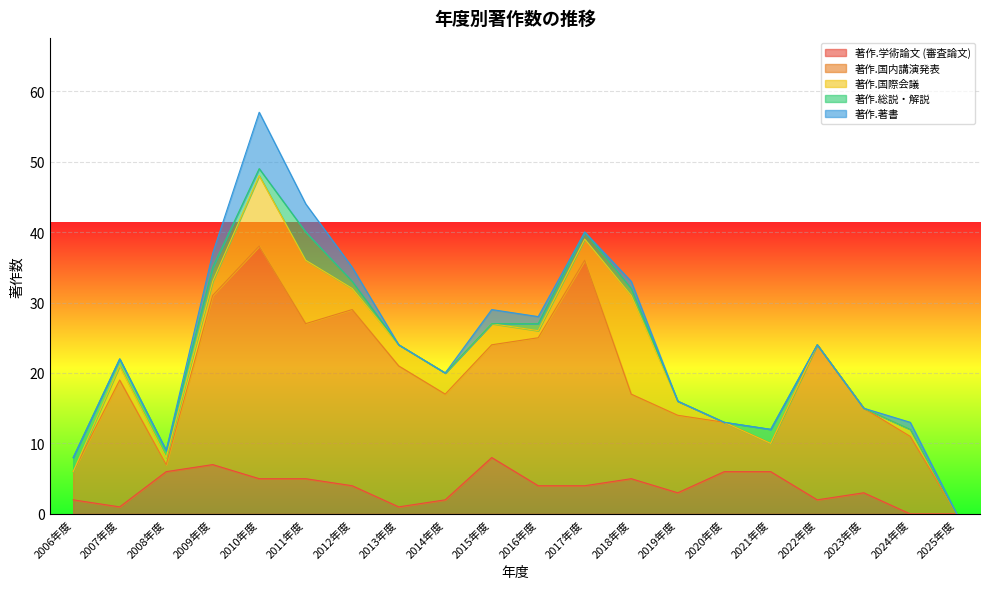

What are all the series names shown in the legend?

著作.学術論文 (審査論文), 著作.国内講演発表, 著作.国際会議, 著作.総説・解説, 著作.著書